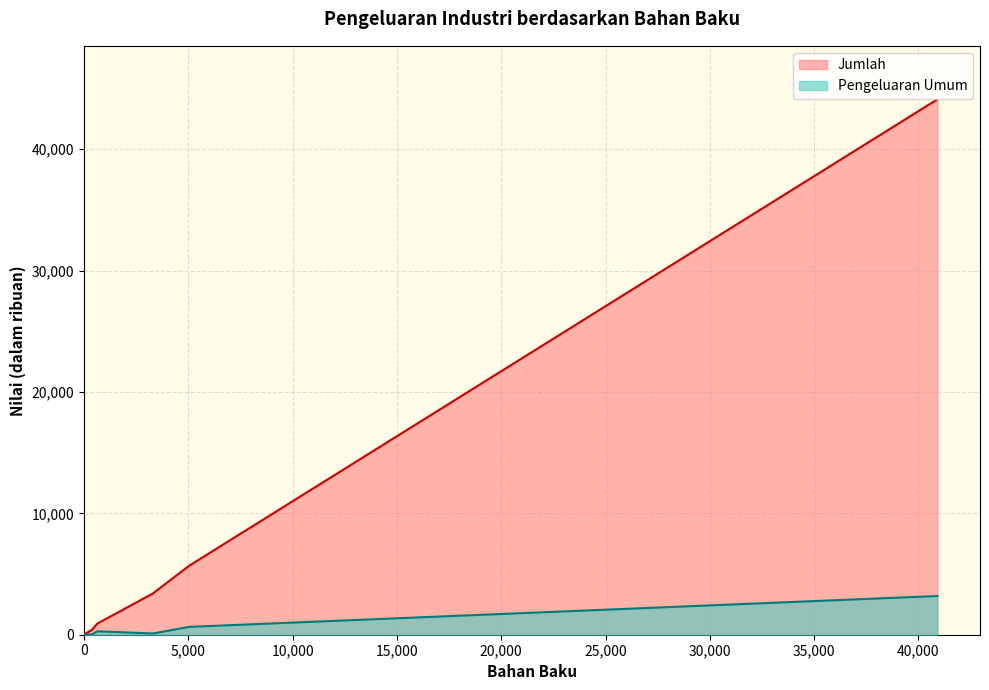

Reading right to left, transcribe all the data shown in this chart.

Pengeluaran Umum: Lainnya=648	Barang Galian Bukan Logam=19	Karet dan Barang dari Karet=101	Bahan Kimia dan Barang dari Bahan Kimia=23	Percetakan dan Reproduksi Media Rekaman=2	Kayu dan Barang dari Kayu=284	Minuman=27	Makanan=3190
Jumlah: Lainnya=5685	Barang Galian Bukan Logam=118	Karet dan Barang dari Karet=3398	Bahan Kimia dan Barang dari Bahan Kimia=392	Percetakan dan Reproduksi Media Rekaman=17	Kayu dan Barang dari Kayu=921	Minuman=137	Makanan=44101